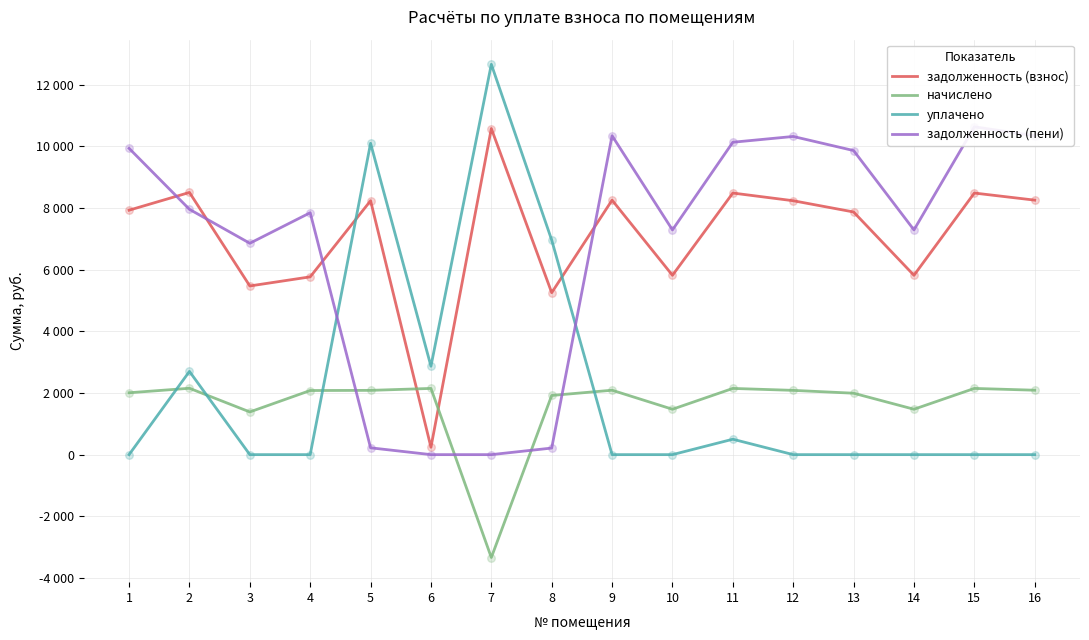

At which category is the sum across all series the highest?

2